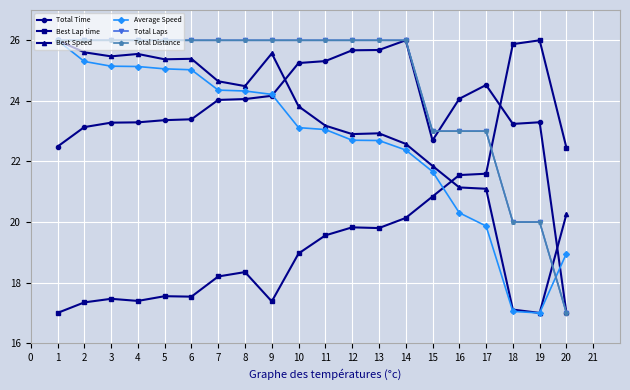

Which series has the widest spread of values?

Total Time